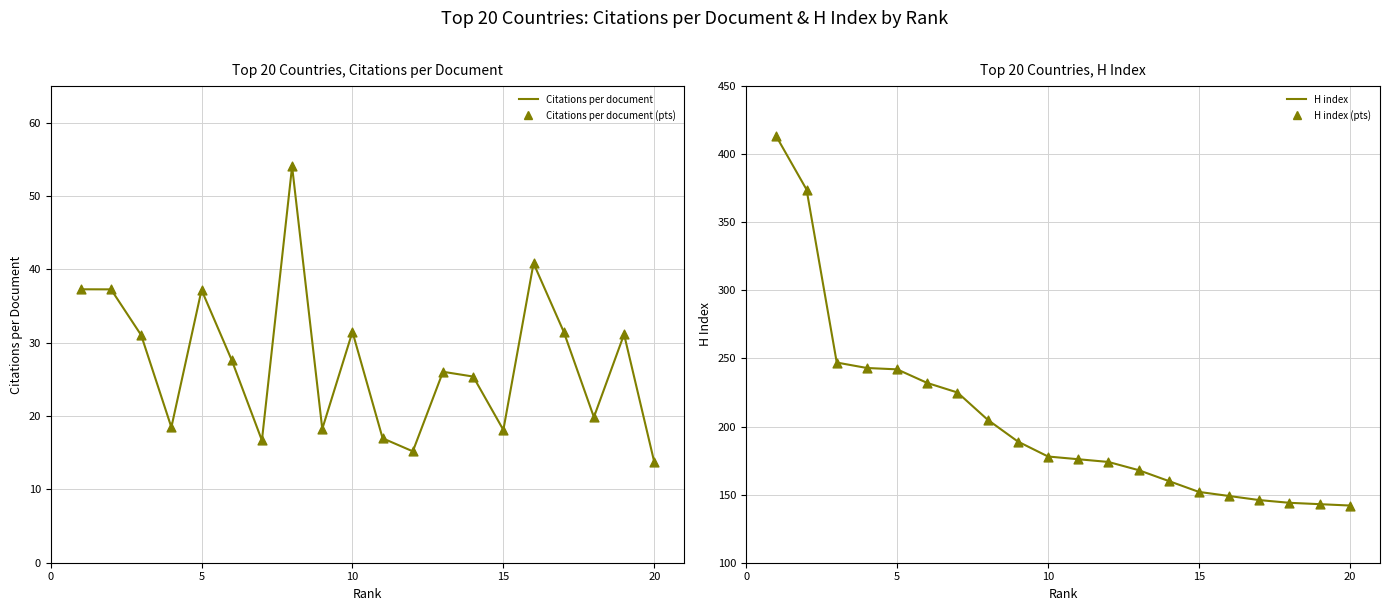

Which series has the largest Y range (max minus min)?

H index